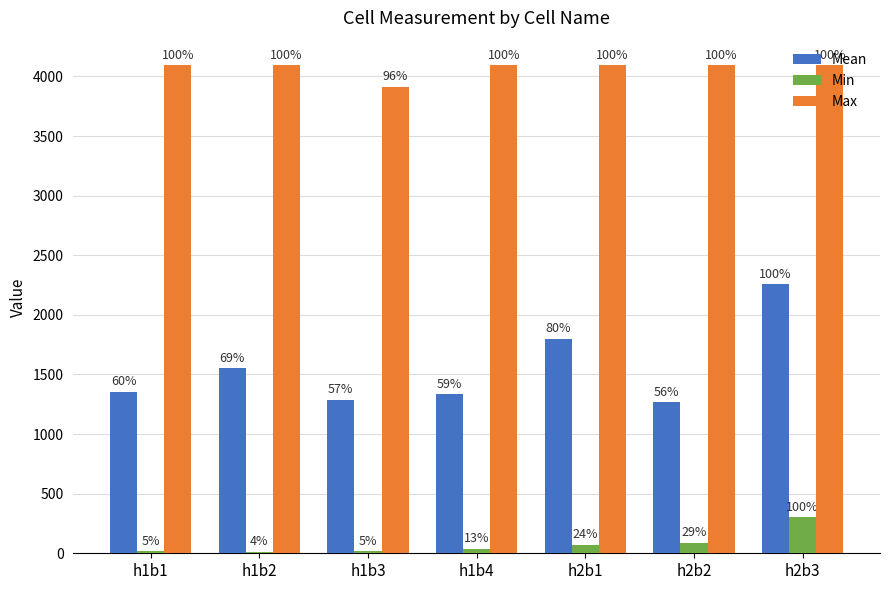

How many groups of bars are there?

7